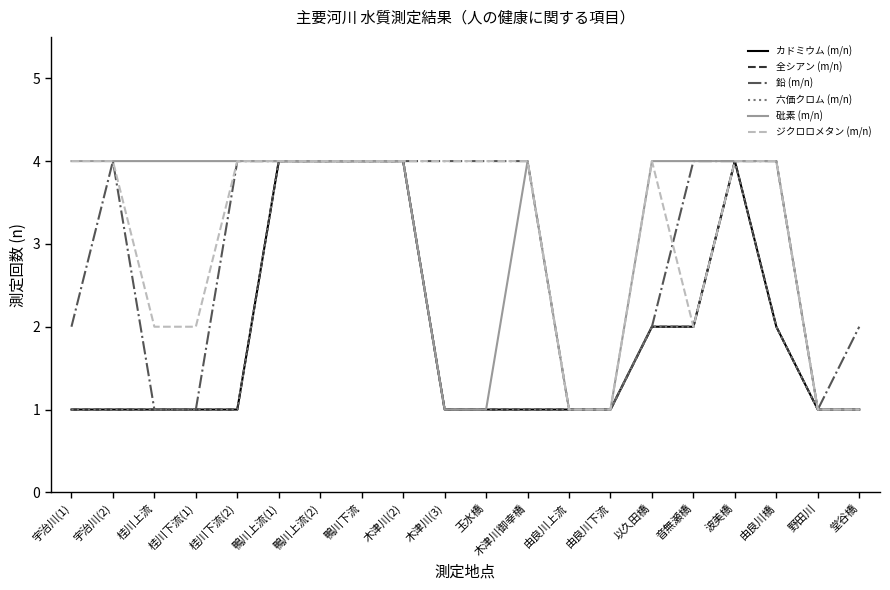

Is this an area chart (filled region under the line)?

No